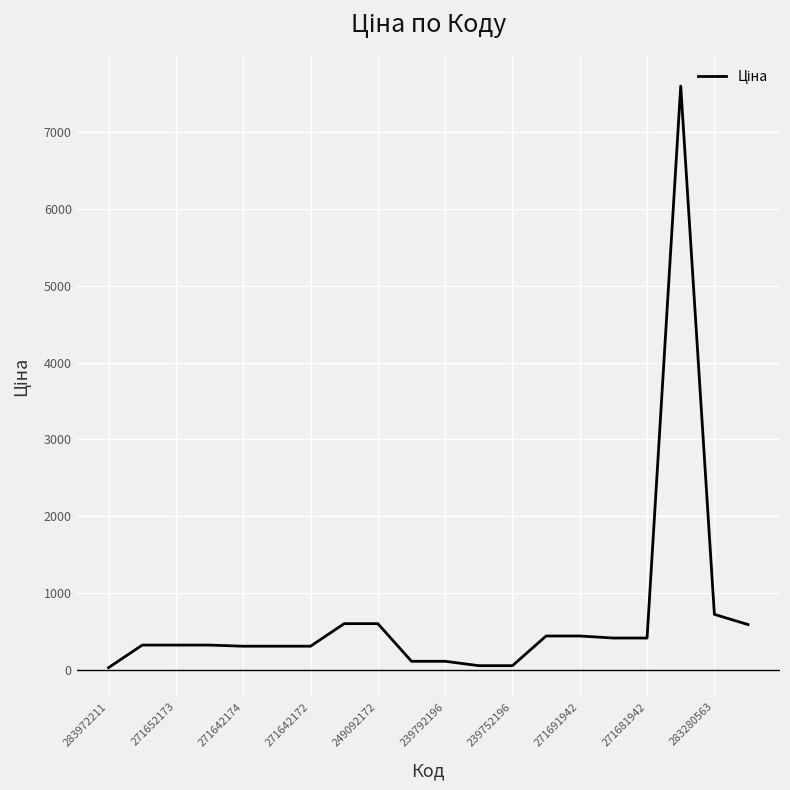

What is the greatest value displayed?

7596.5